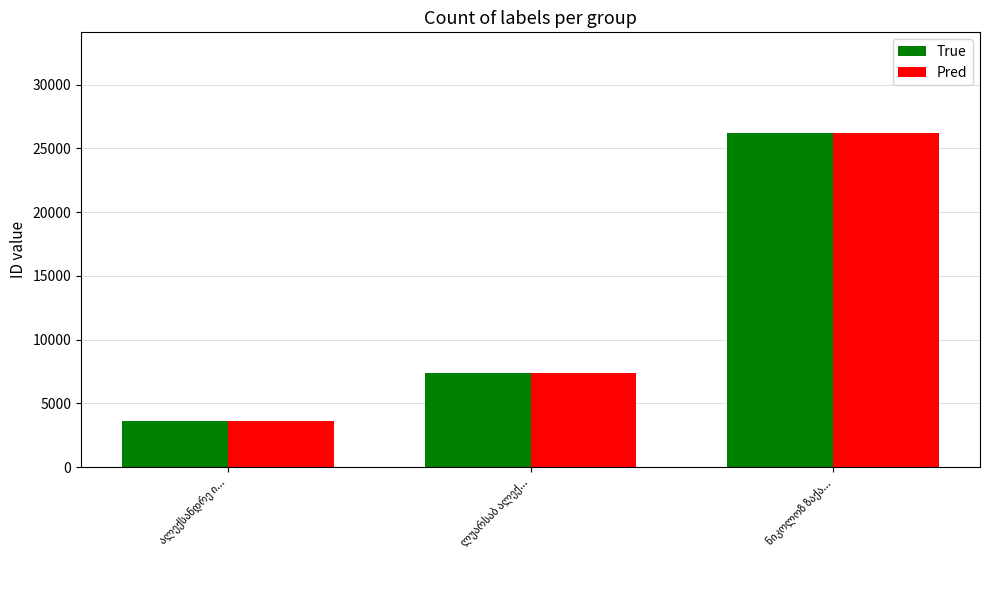

What is the difference between the maximum and second lowest values in the Pred series?

18869